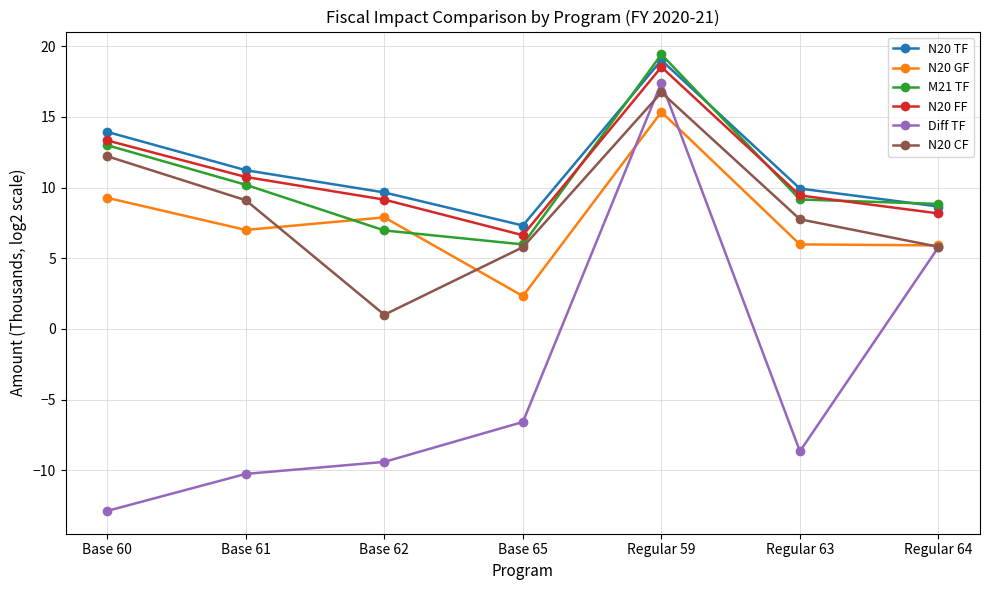

What is the approximate value of M21 TF at Base 60?

13.0